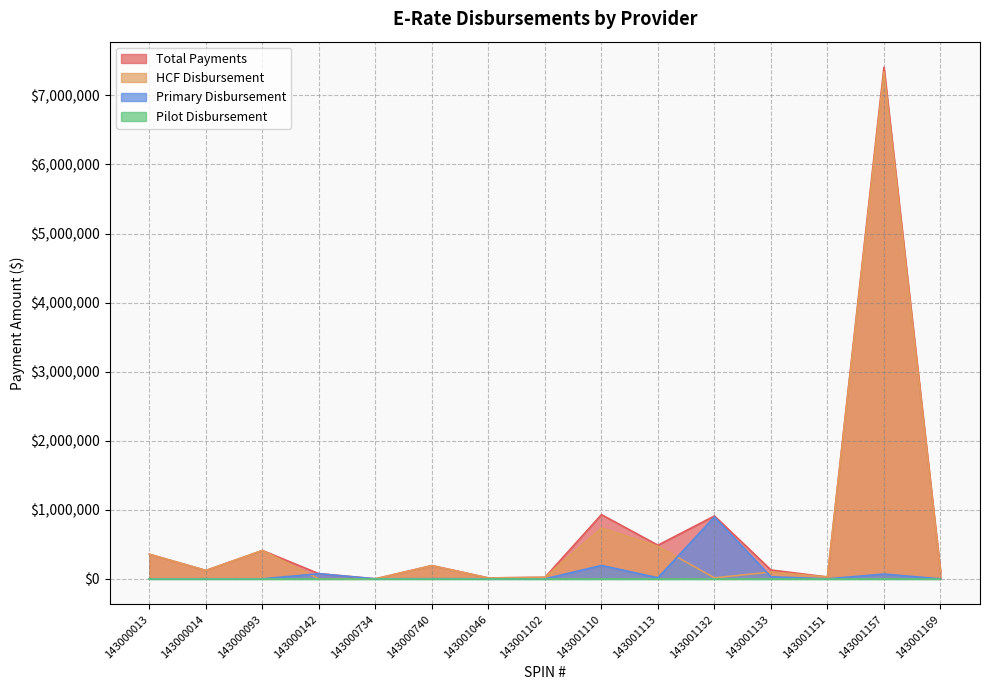

Is the value of HCF Disbursement at 143001110 greater than the value of Total Payments at 143000734?

Yes